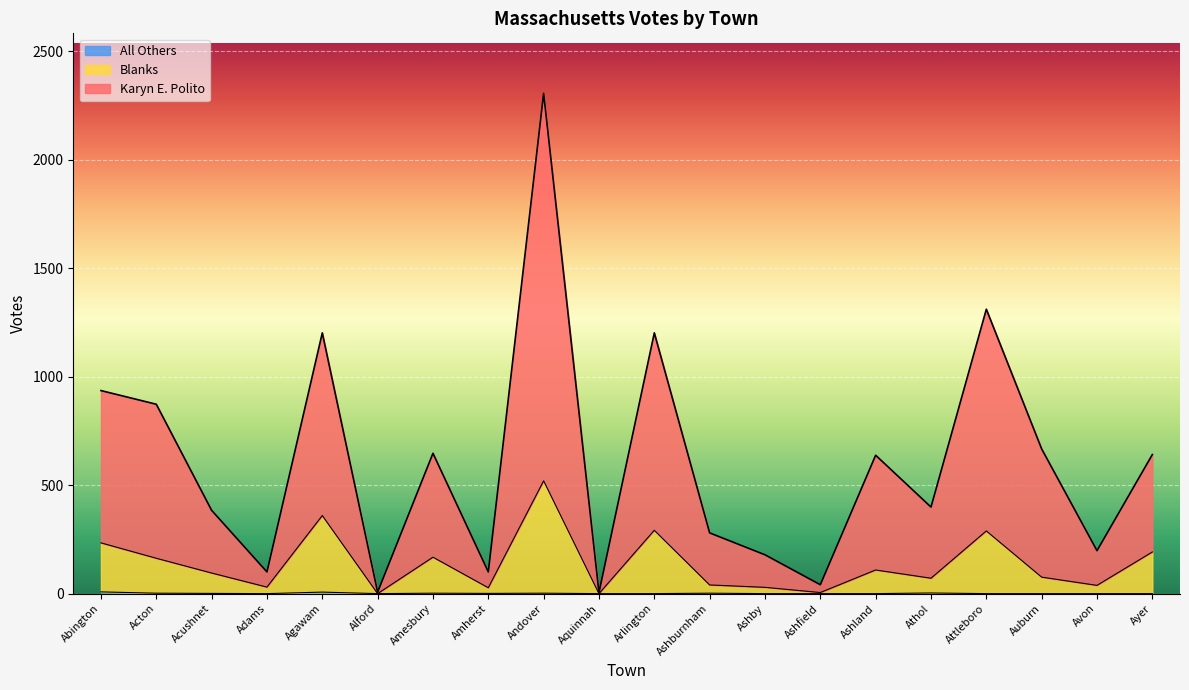

Rank the series by their maximum value, from lowest to highest.

All Others, Blanks, Karyn E. Polito